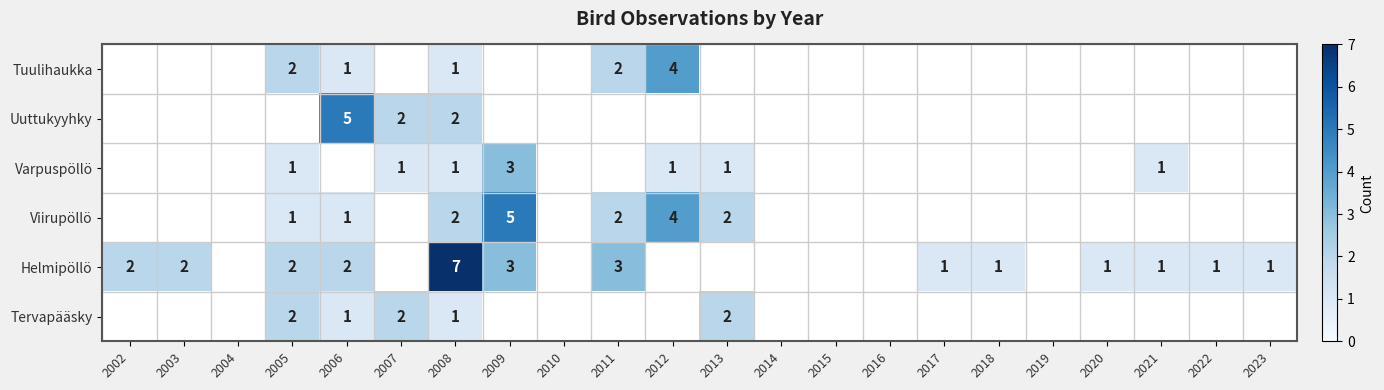

At which category is the sum across all series the highest?

2008